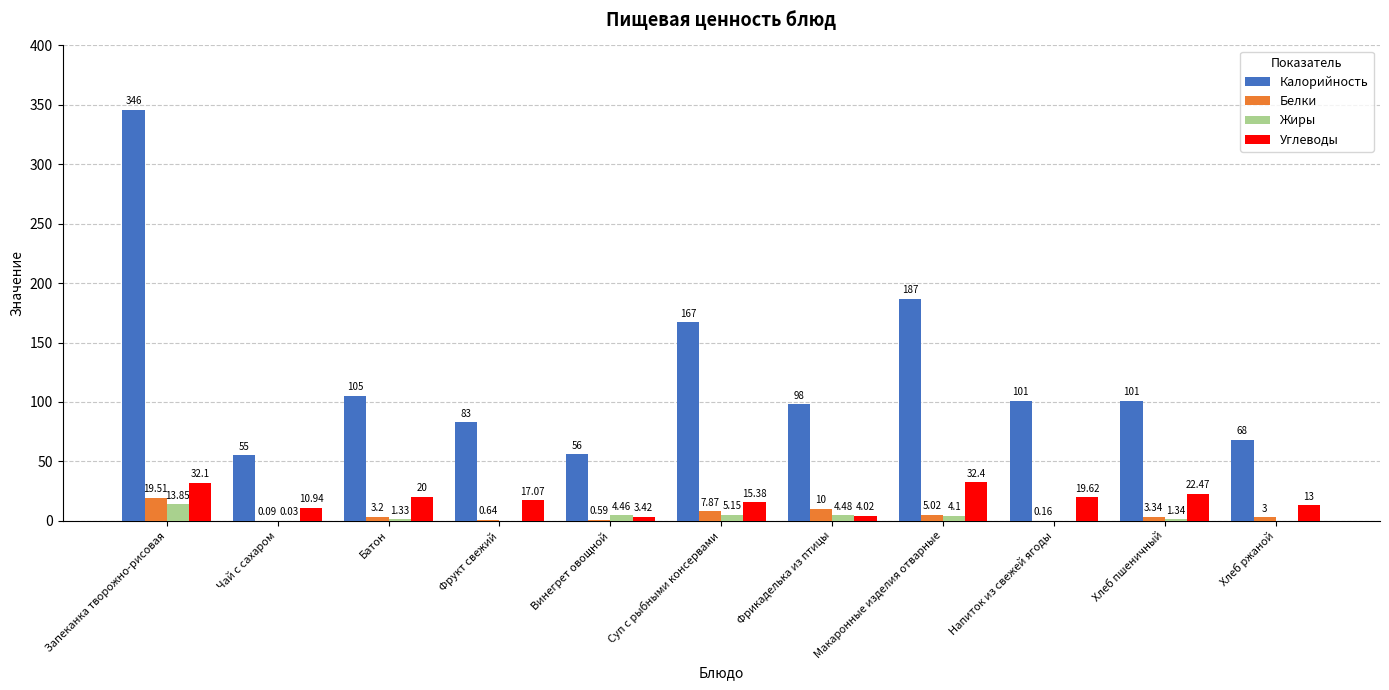

At which label is Жиры closest to 6?

Суп с рыбными консервами